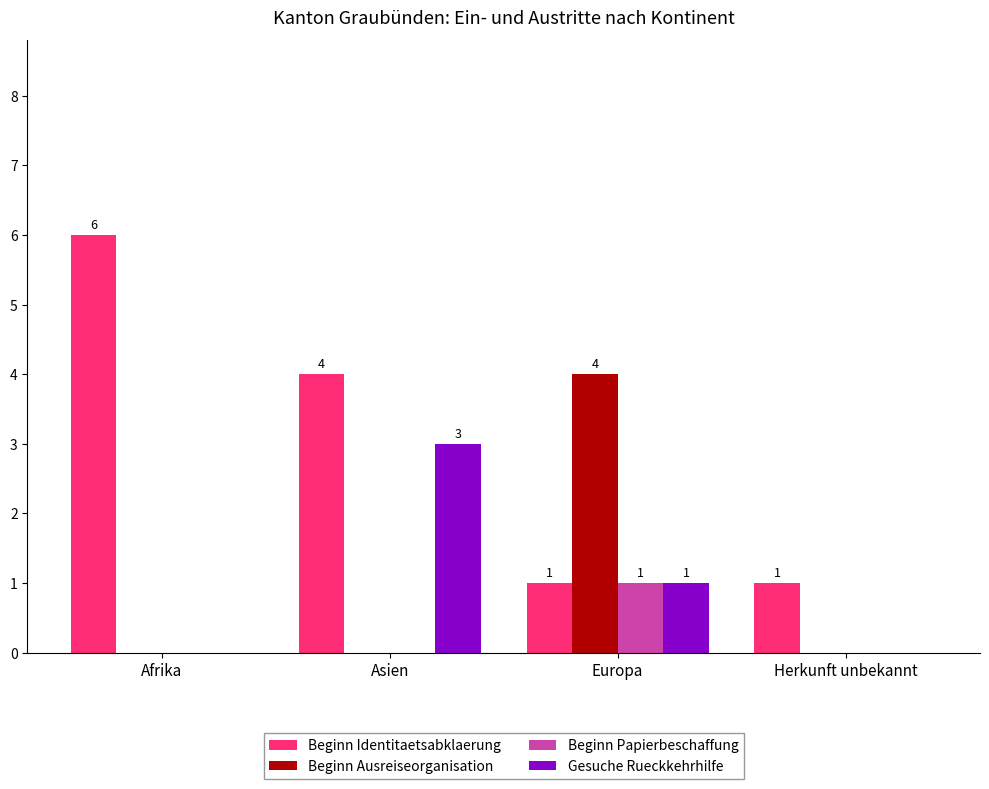

How many Beginn Ausreiseorganisation values are between 0 and 4?

4